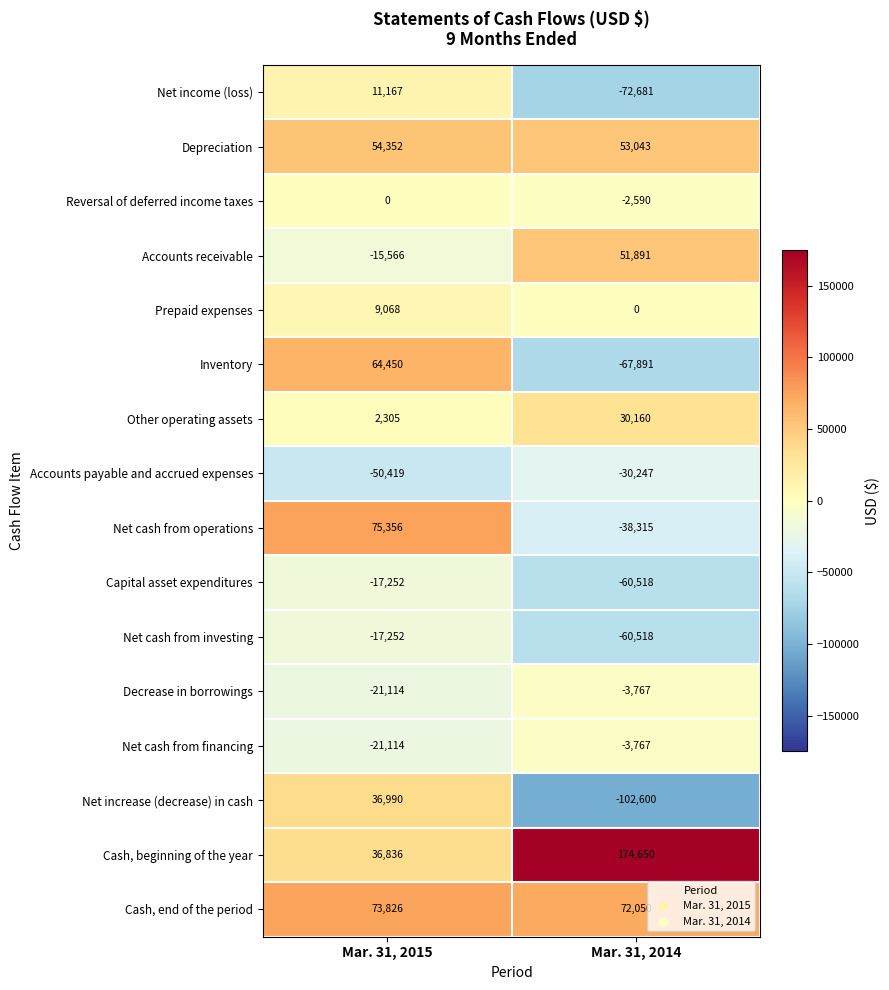

Is it true that Reversal of deferred income taxes equals -2590 at Mar. 31, 2014?

True